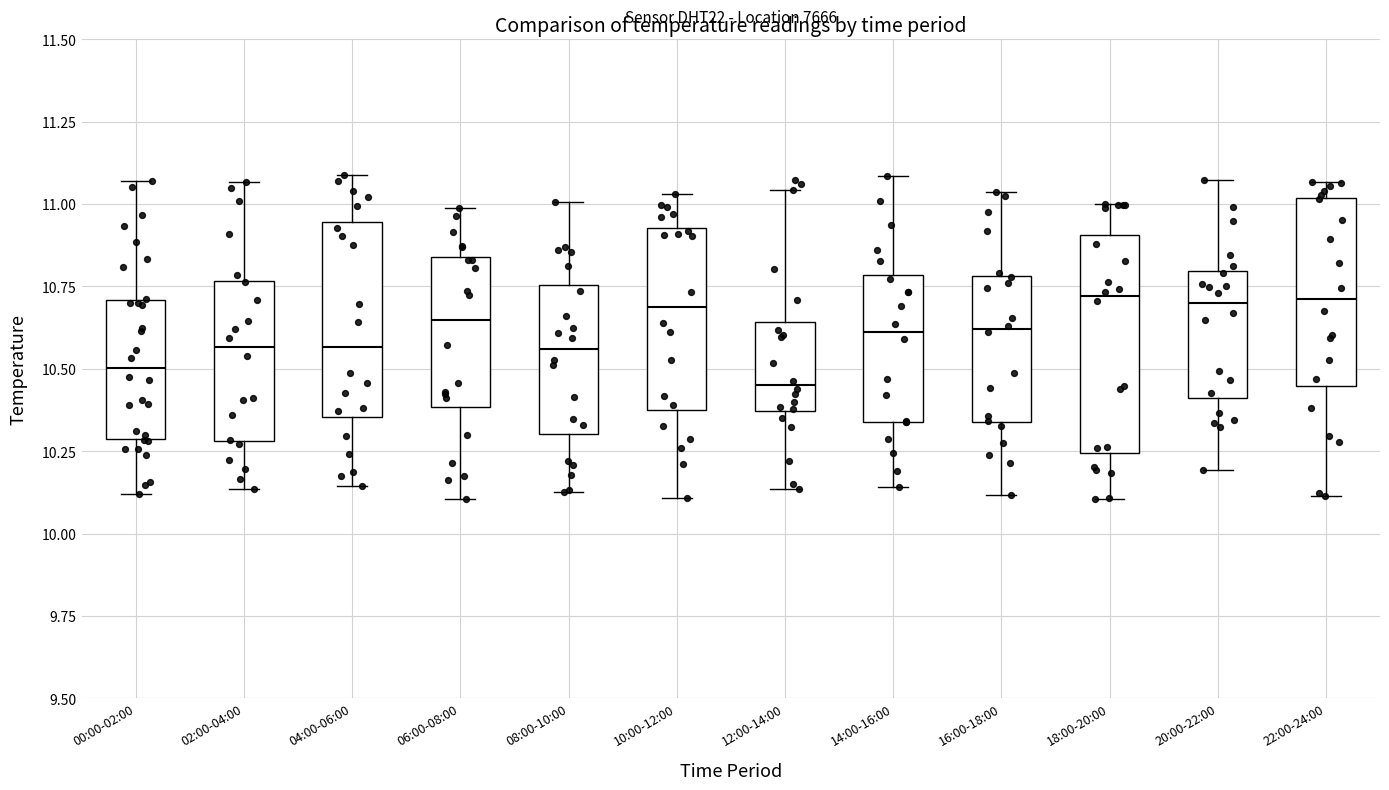

Reading left to right, read every box against the y-axis: the position of its median line, the range the box covers, and the ends of its whiskers. The values are not printed on the chart, so give them approximately, as read against the axis.

00:00-02:00: median 10.50, box 10.30 to 10.70, whiskers 10.10 to 11.05
02:00-04:00: median 10.55, box 10.30 to 10.75, whiskers 10.15 to 11.05
04:00-06:00: median 10.55, box 10.35 to 10.95, whiskers 10.15 to 11.10
06:00-08:00: median 10.65, box 10.40 to 10.85, whiskers 10.10 to 11.00
08:00-10:00: median 10.55, box 10.30 to 10.75, whiskers 10.15 to 11.00
10:00-12:00: median 10.70, box 10.35 to 10.95, whiskers 10.10 to 11.05
12:00-14:00: median 10.45, box 10.35 to 10.65, whiskers 10.15 to 11.05
14:00-16:00: median 10.60, box 10.35 to 10.80, whiskers 10.15 to 11.10
16:00-18:00: median 10.60, box 10.35 to 10.80, whiskers 10.10 to 11.05
18:00-20:00: median 10.70, box 10.25 to 10.90, whiskers 10.10 to 11.00
20:00-22:00: median 10.70, box 10.40 to 10.80, whiskers 10.20 to 11.05
22:00-24:00: median 10.70, box 10.45 to 11.00, whiskers 10.10 to 11.05